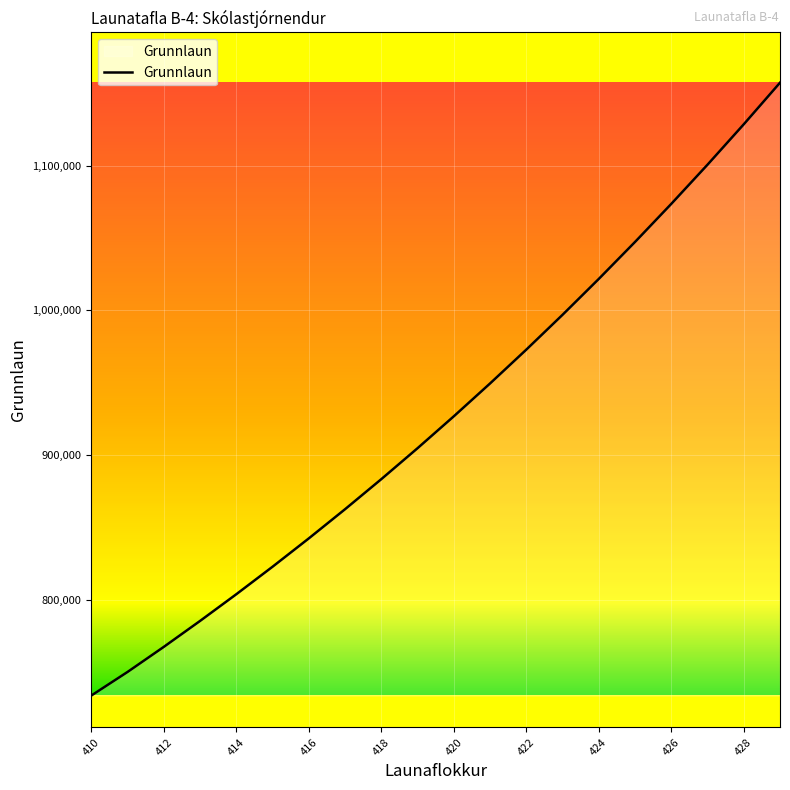

Reading right to left, extract all data points from this chart.

1157194	1128474	1100594	1073531	1047250	1021736	996963	972916	949566	926896	904888	883522	862774	842635	823083	804095	785664	767768	750460	734165